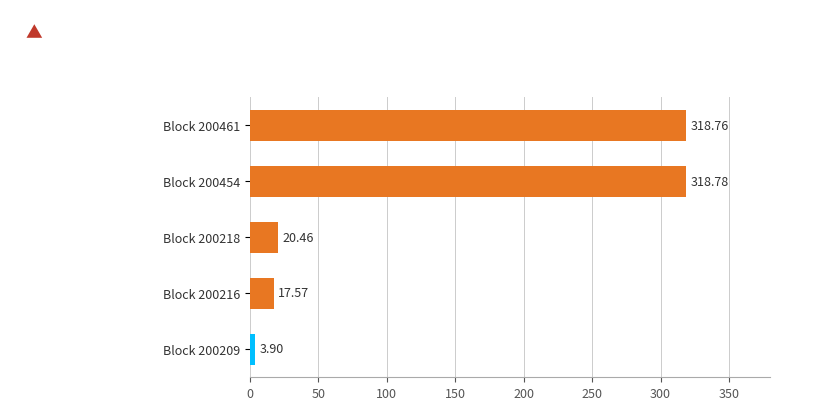

What is the change in value from Block 200461 to Block 200209?

-314.9